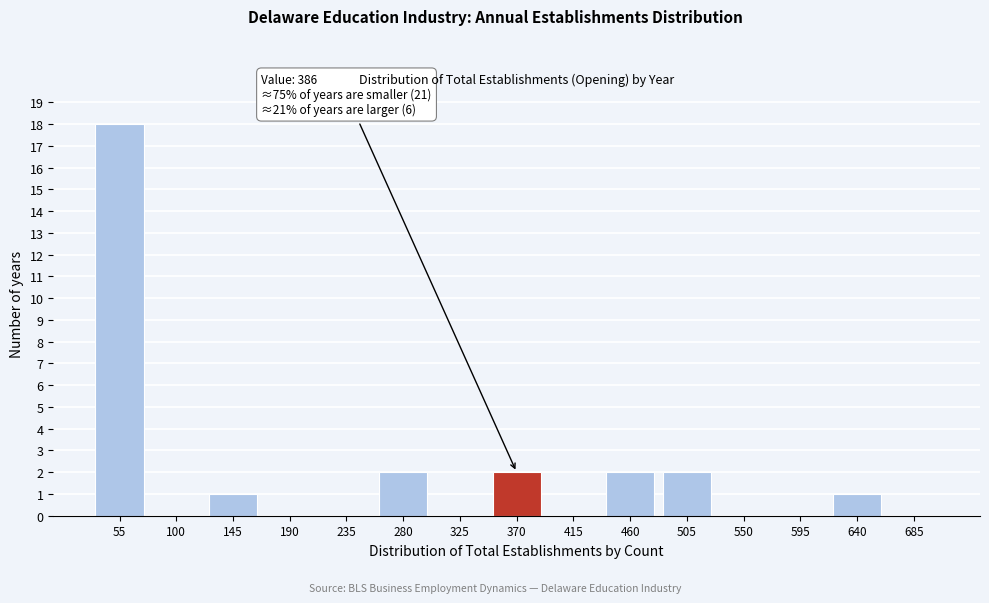

Reading right to left, transcribe all the data shown in this chart.

685=0	640=1	595=0	550=0	505=2	460=2	415=0	370=2	325=0	280=2	235=0	190=0	145=1	100=0	55=18